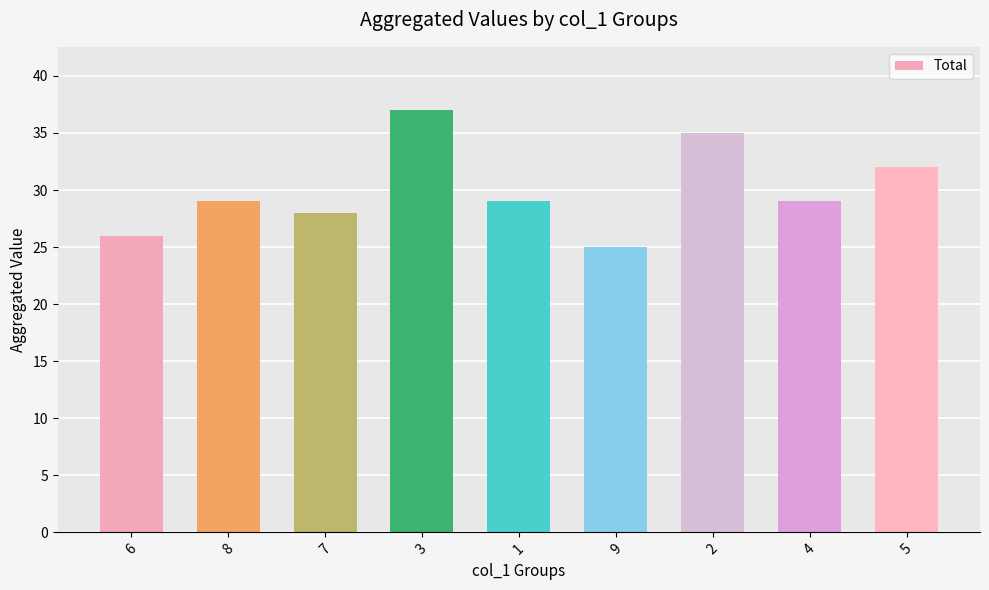

What is the value of the 5th bar from the left?

29